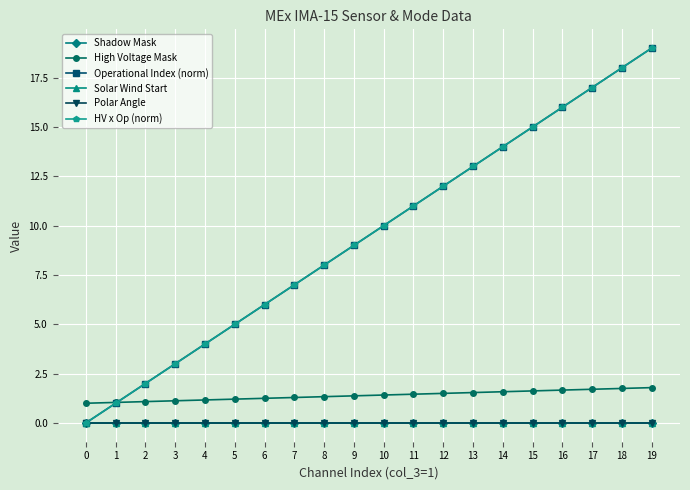

Which series changed the most between 4 and 18?

Operational Index (norm)